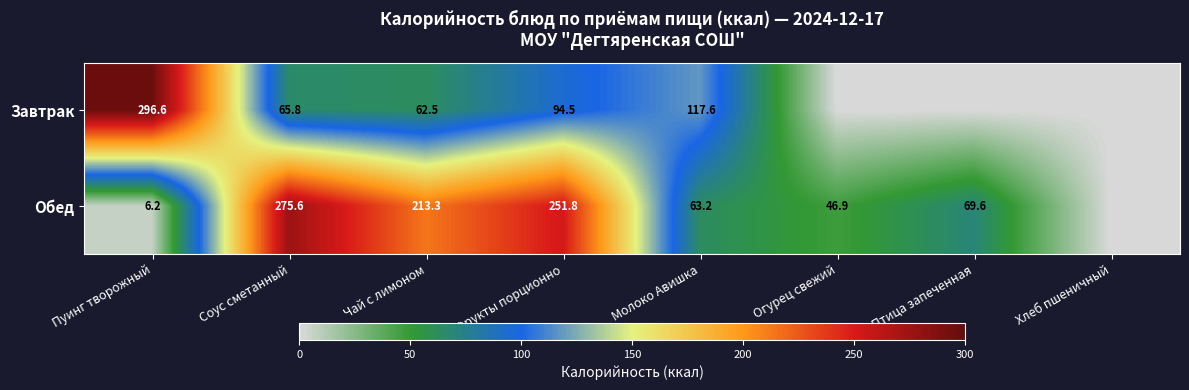

What is the spread (max minus min) of values at Фрукты порционно?

157.3